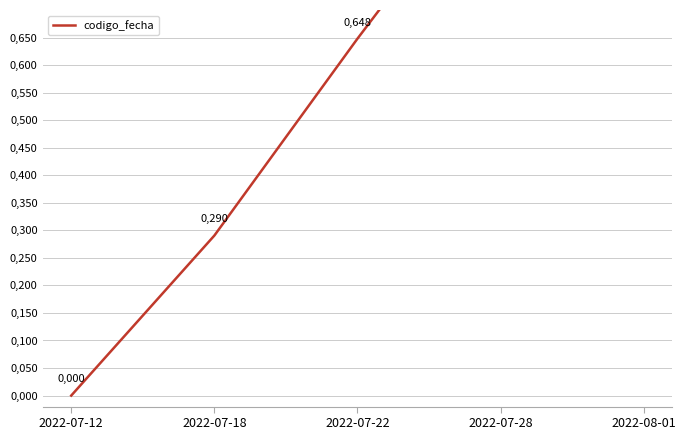

The chart shows a value of 0.0 at 2022-07-12. True or false?

True